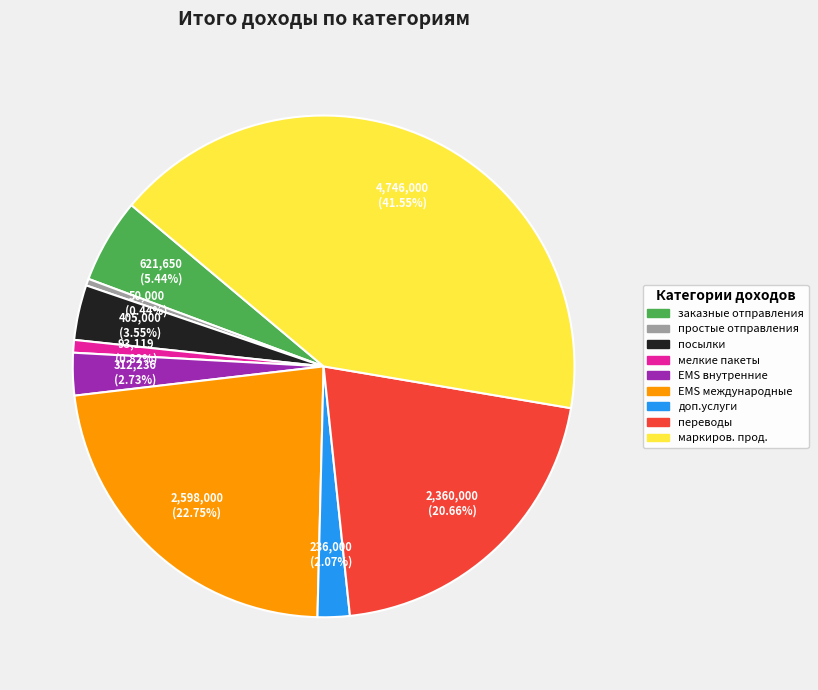

To the nearest percent, what is the difference between the переводы and мелкие пакеты slice percentages?

20%